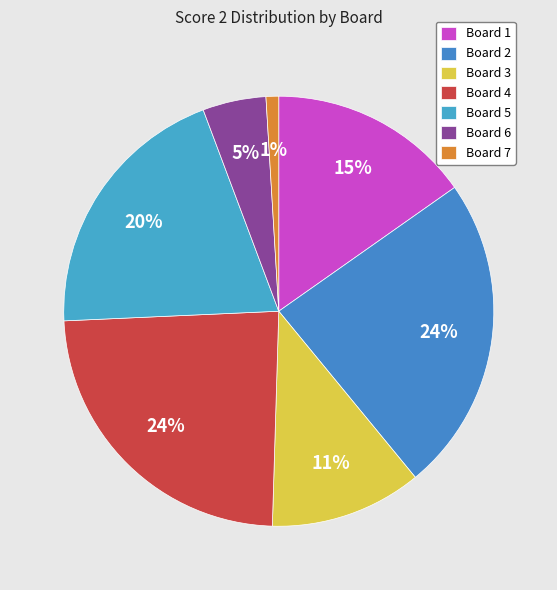

Is Board 7 the majority of the pie?

No